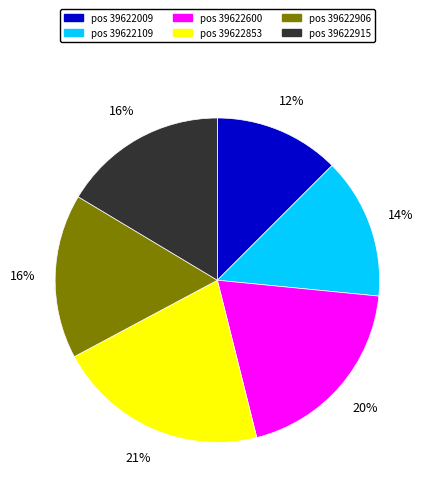

Do 39622906 and 39622600 together represent more than half of the pie?

No